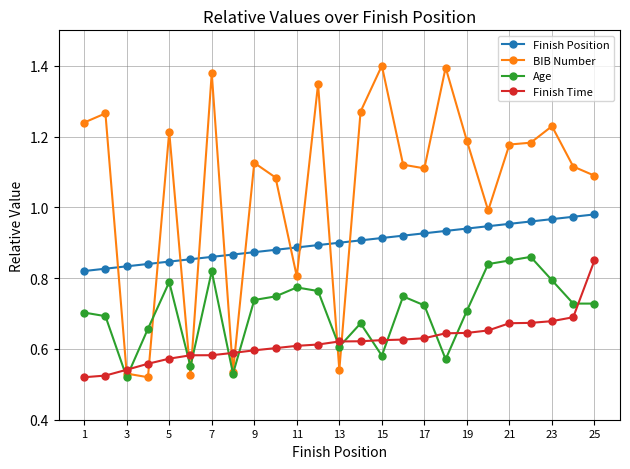

Which series has the widest spread of values?

BIB Number